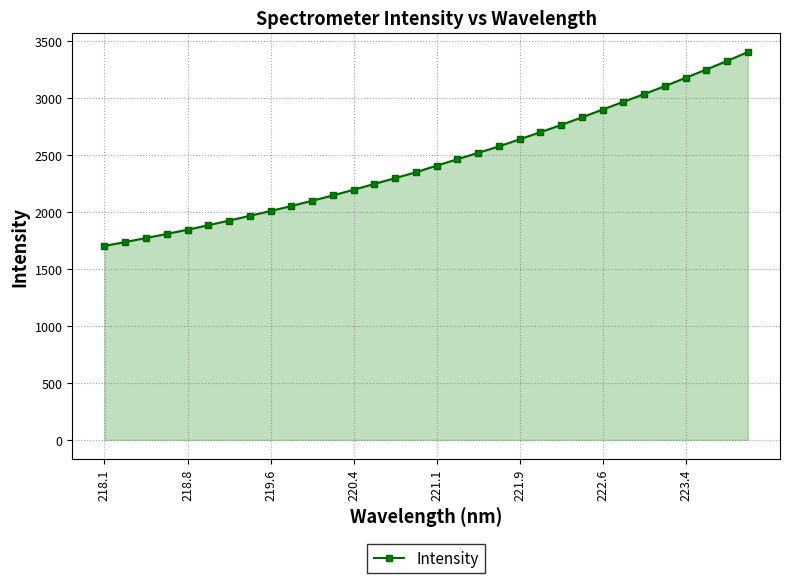

What is the maximum value shown in the chart?

3406.3